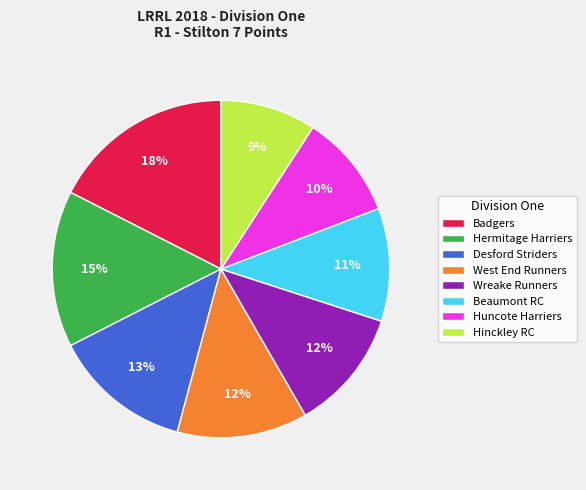

To the nearest percent, what is the combined percentage of Huncote Harriers and Hermitage Harriers?

25%